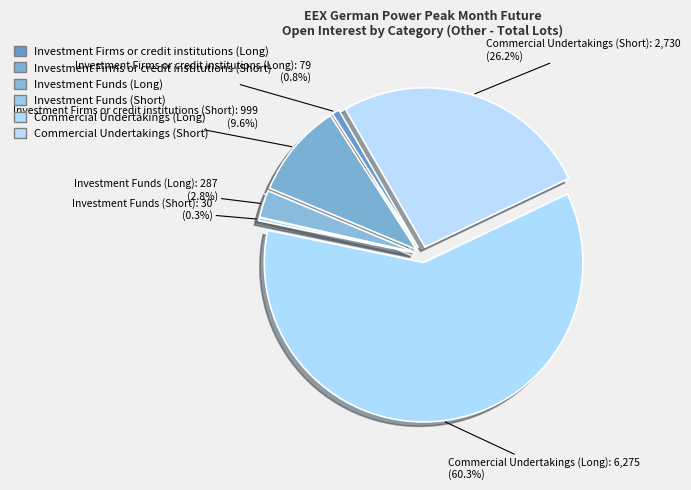

To the nearest percent, what percentage of the pie is Commercial Undertakings (Short)?

26%